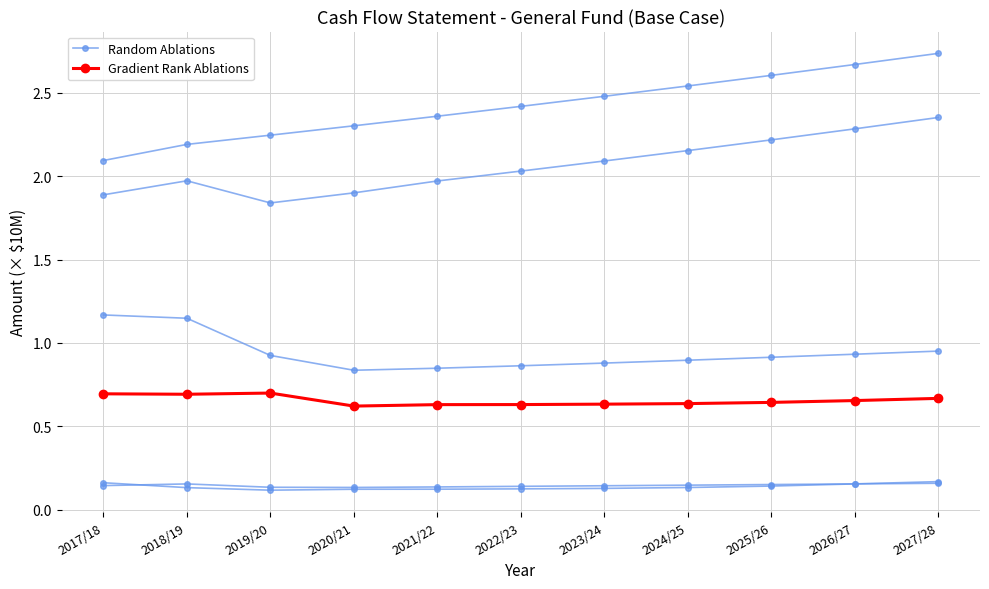

Count the number of data series in this chart.

2